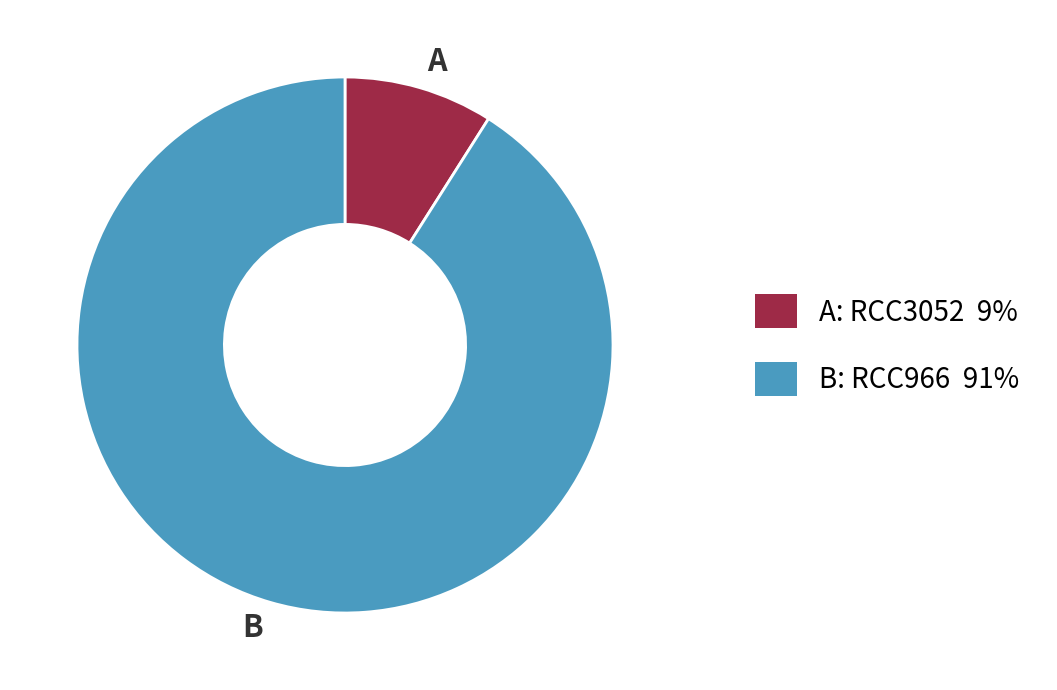

True or false: A accounts for 9% of the total.

True